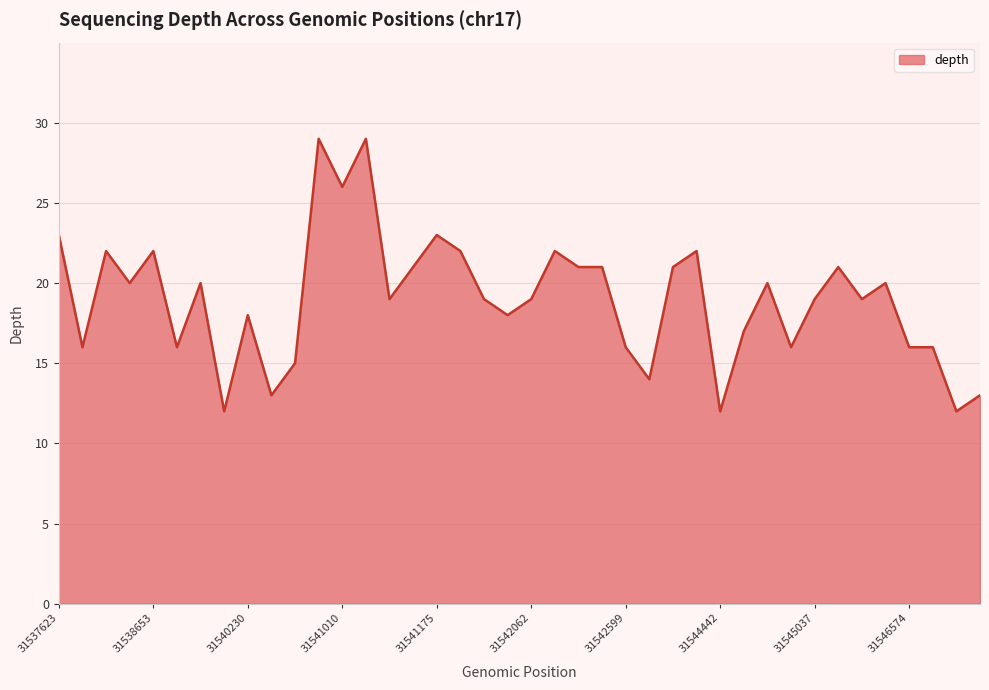

What is the difference between the maximum and minimum values?

17